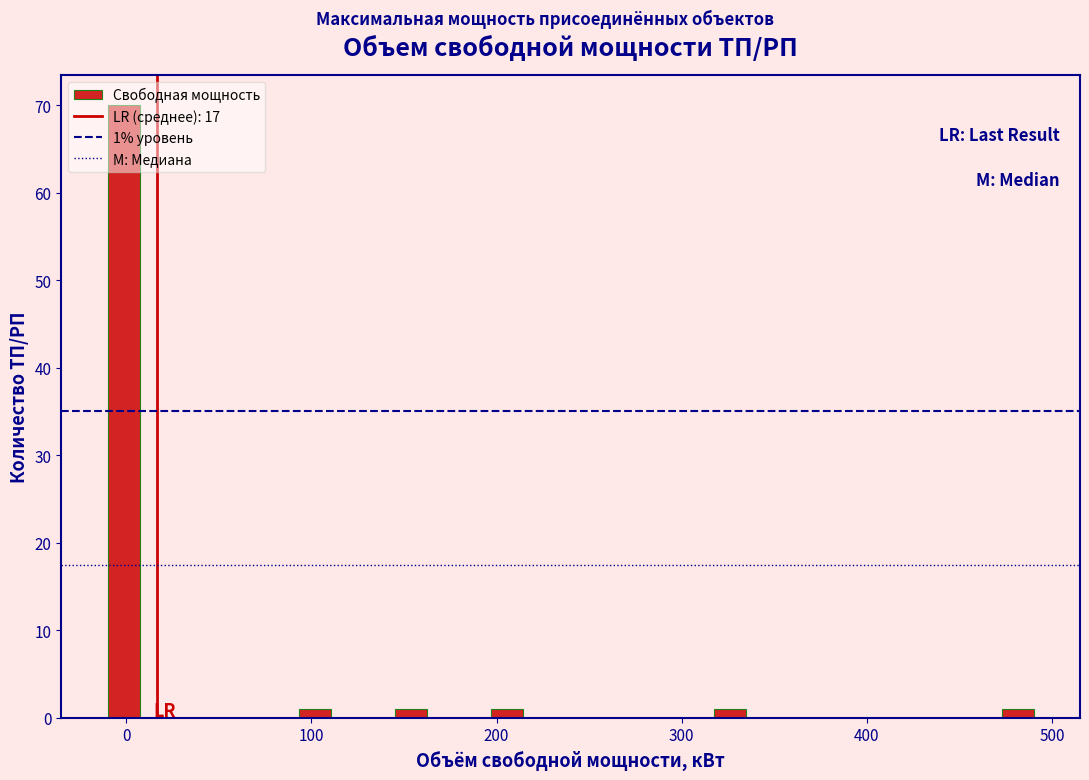

Around what value on the x-axis is the tallest bar? Give the approximate position of its centre, as read against the axis.

0